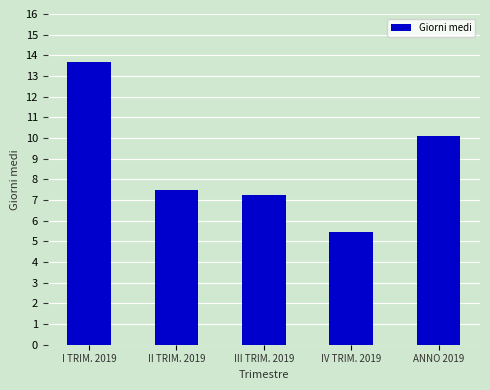

Is it true that the value at III TRIM. 2019 is 2.2?

False